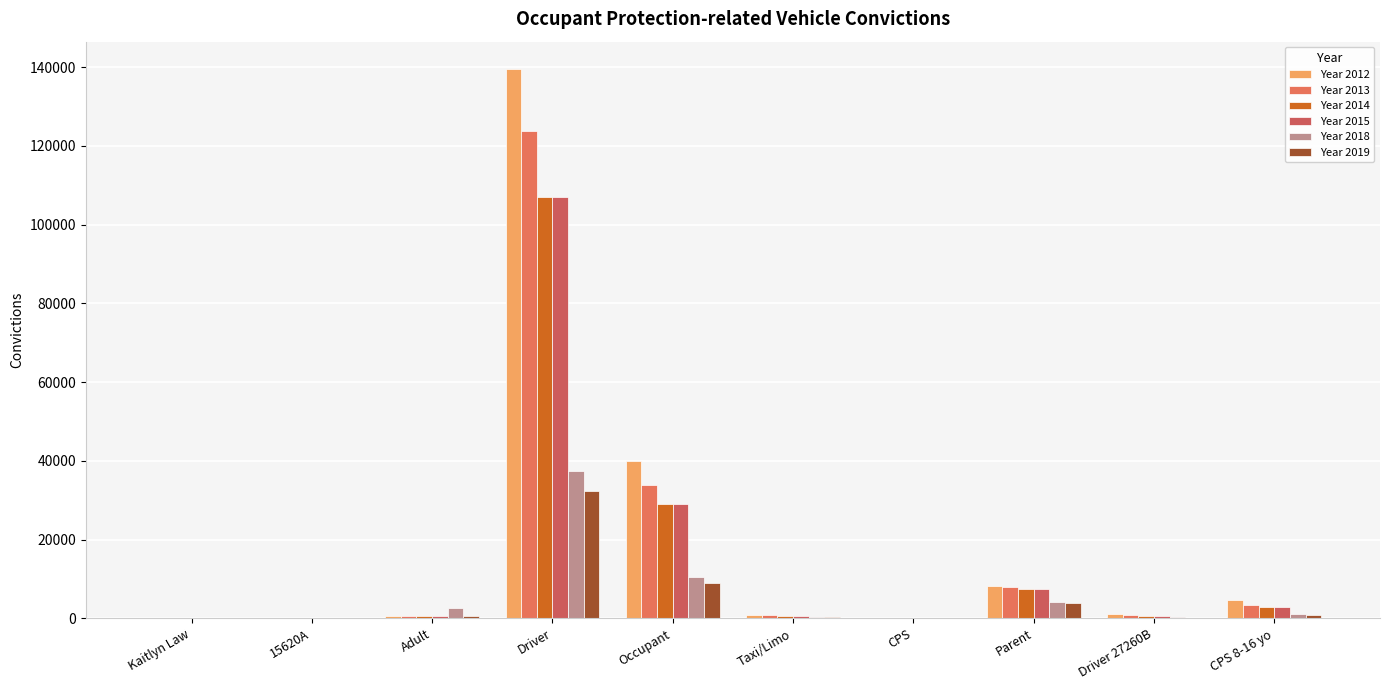

Count the number of data series in this chart.

6